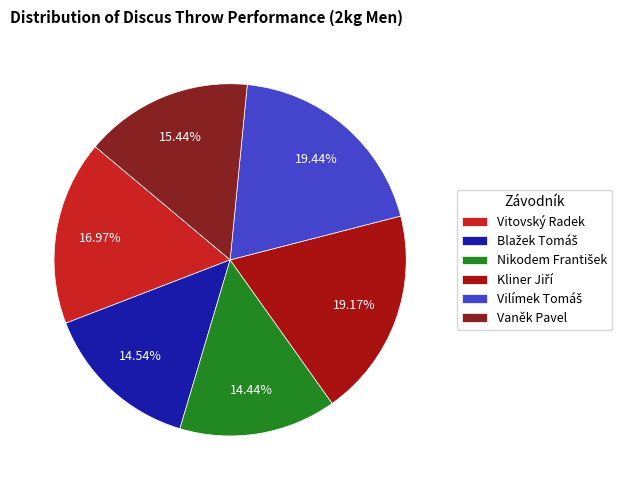

What is the ratio of the value at Vaněk Pavel to the value at Vitovský Radek?

0.9